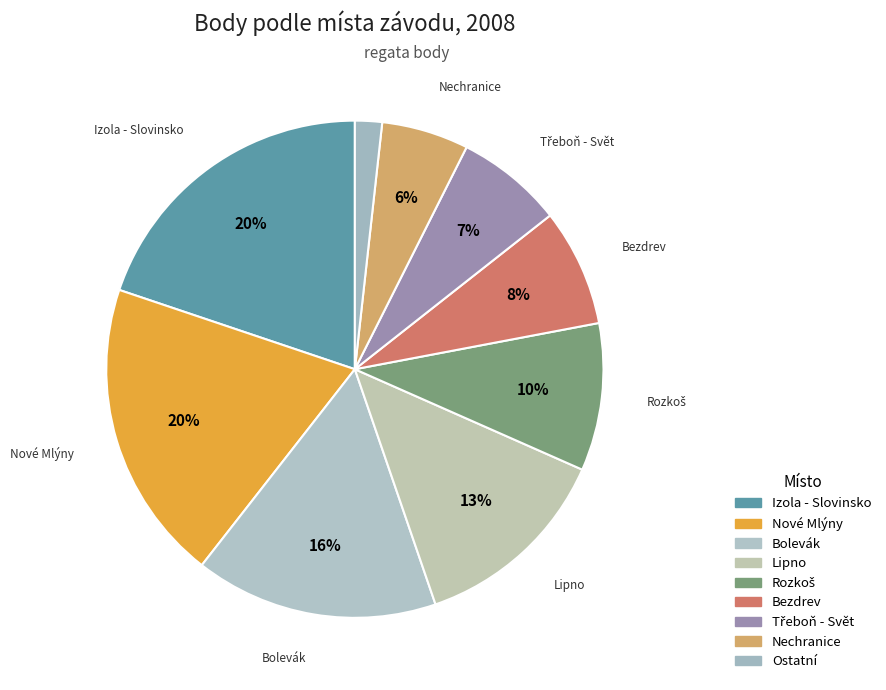

How many segments does this pie chart have?

9